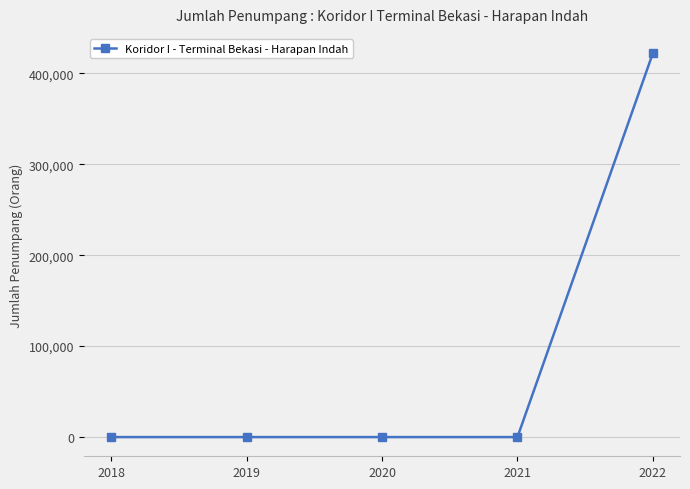

Count the number of values greater than 0.

1